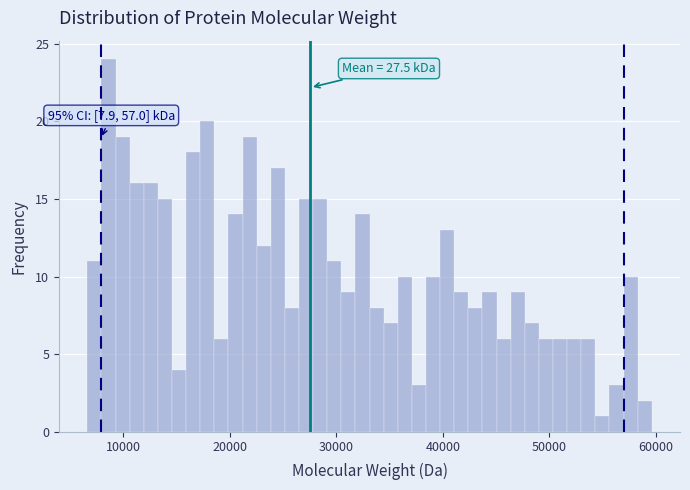

Read against the x-axis, roughly where is the centre of the tallest bar?

9000